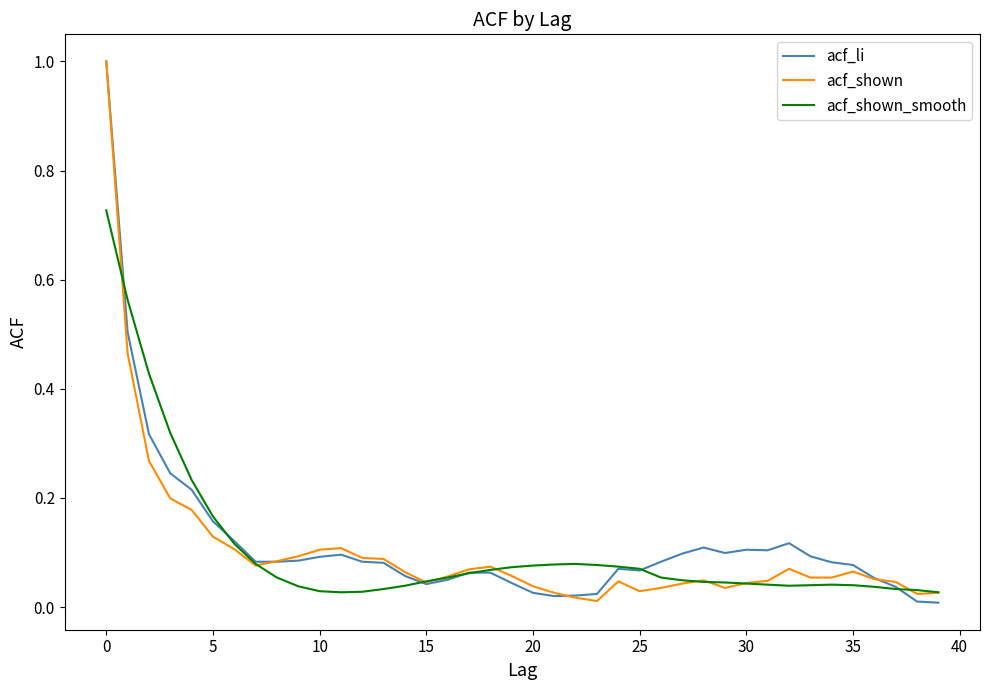

How many lines are shown in the chart?

3